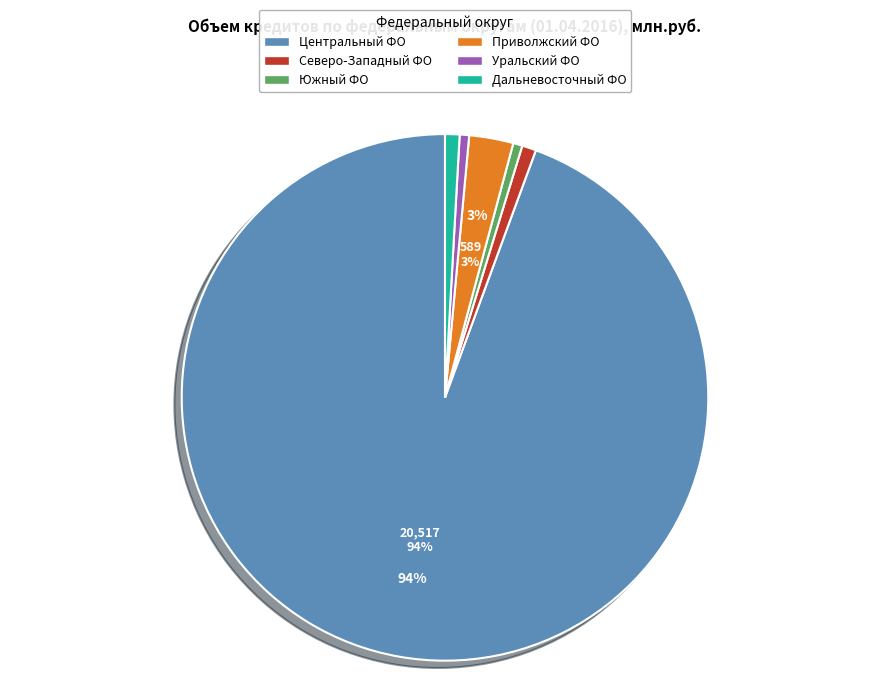

Is there any slice that represents more than half of the pie?

Yes